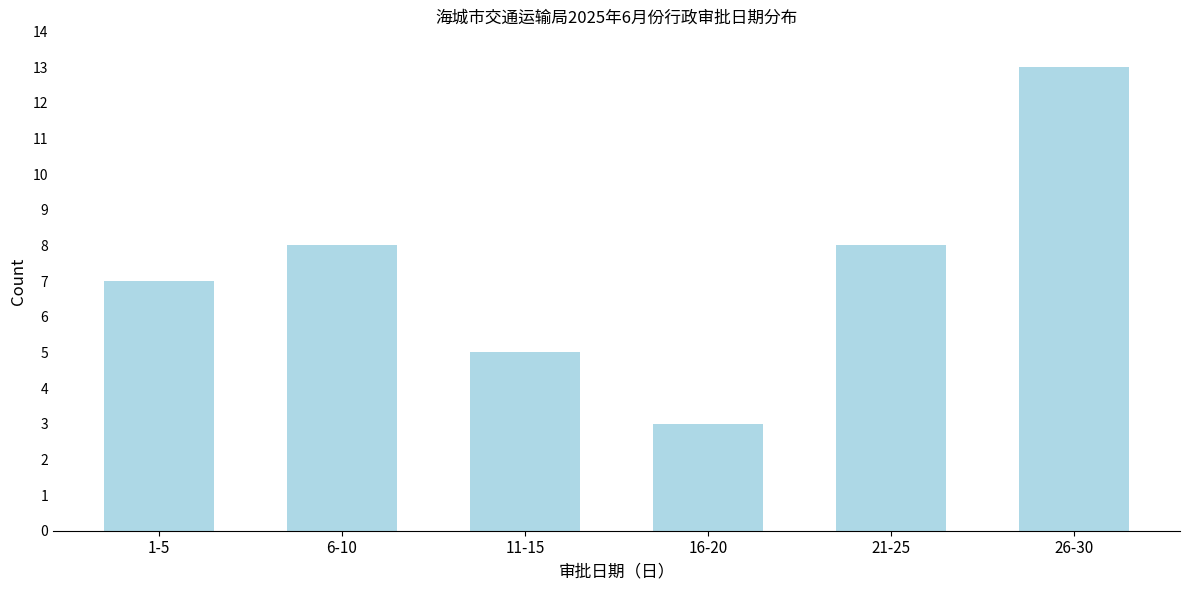

Reading left to right, extract all data points from this chart.

7	8	5	3	8	13